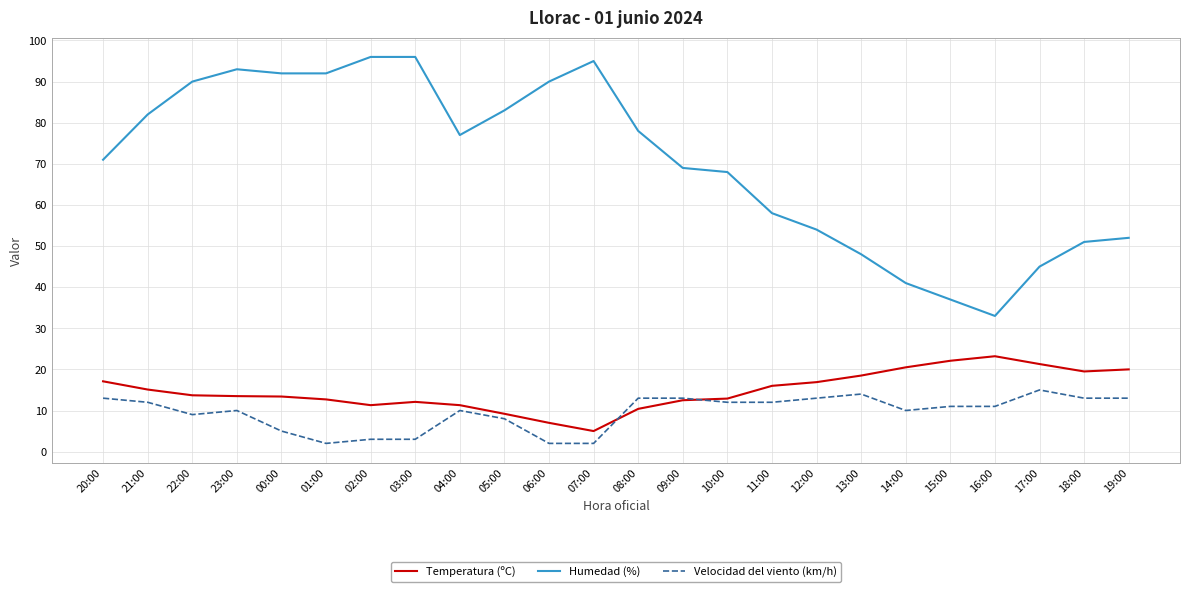

What are all the series names shown in the legend?

Temperatura (ºC), Humedad (%), Velocidad del viento (km/h)